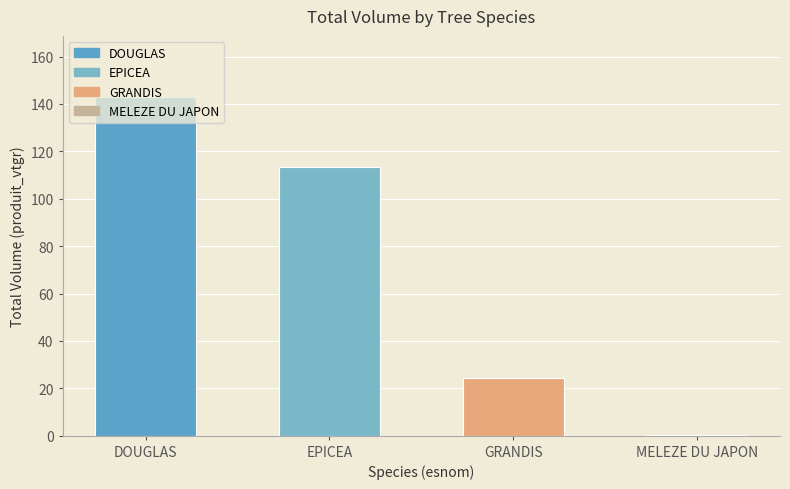

The produit_nbre series shows 3.1 at 18. True or false?

False